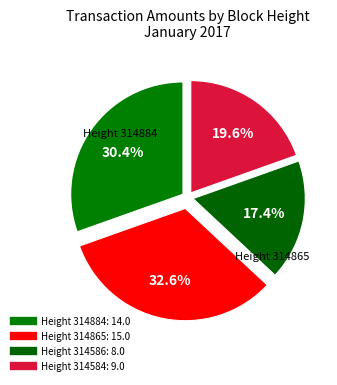

How many segments does this pie chart have?

4